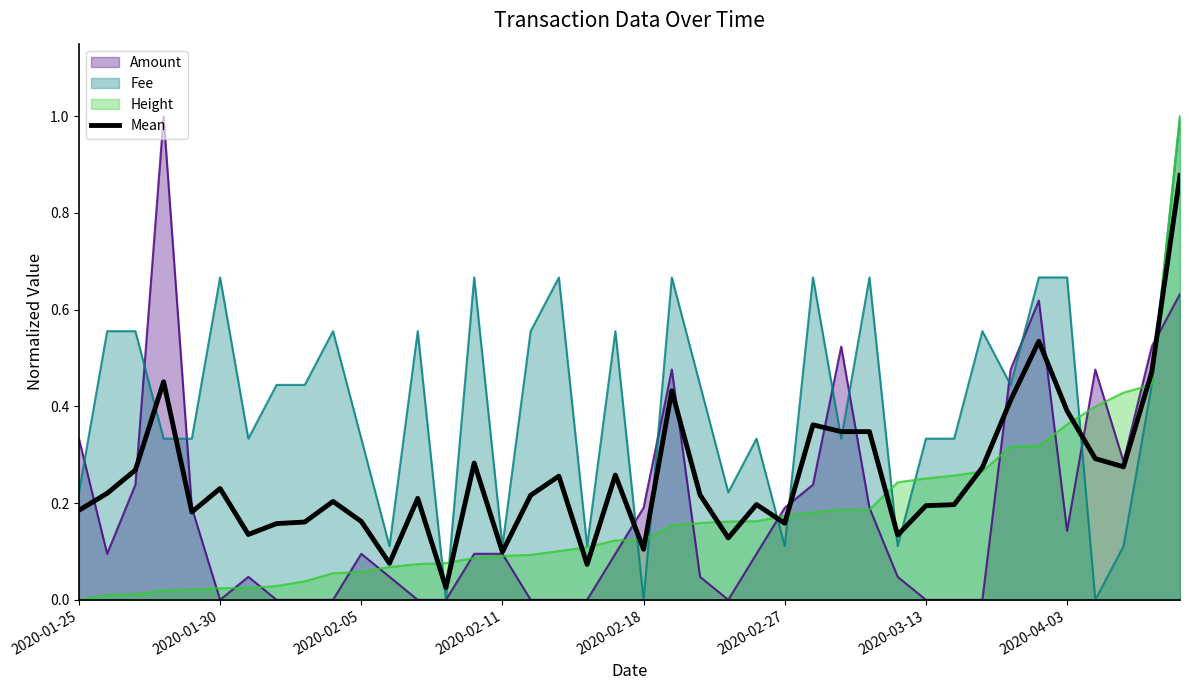

What is the greatest value displayed?

1.0